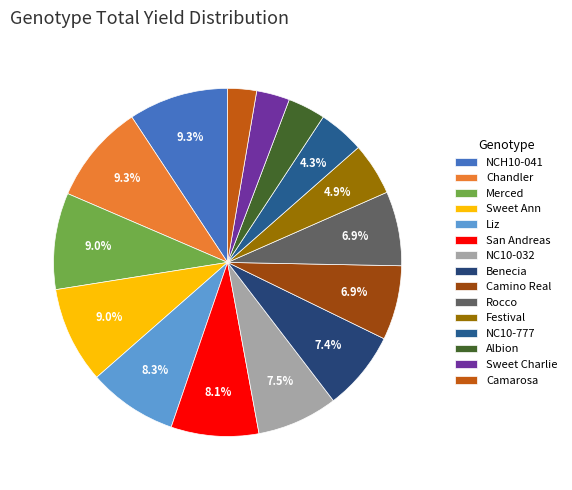

To the nearest percent, what is the average slice percentage?

7%